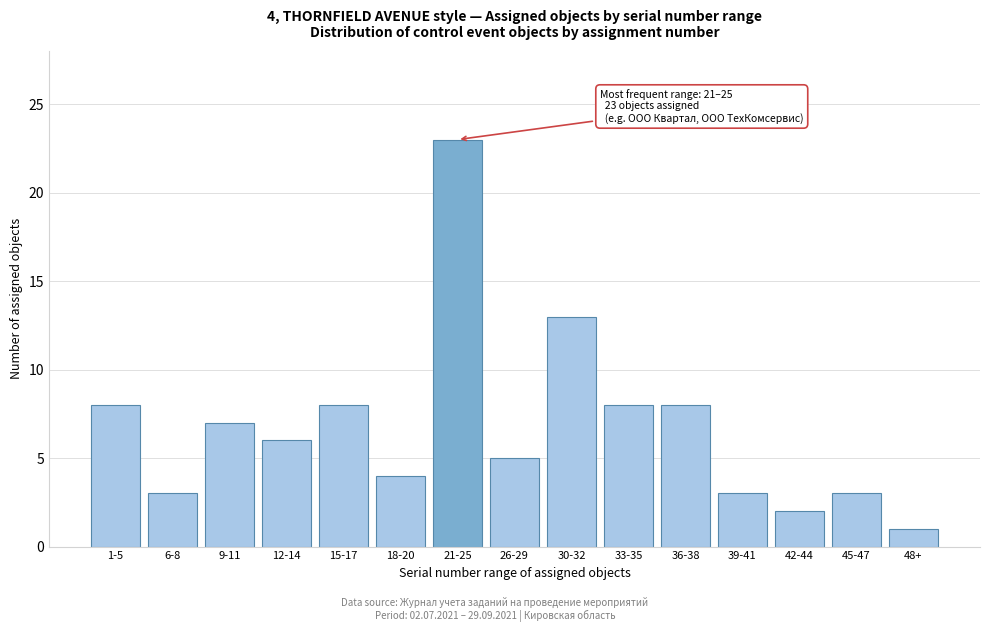

Reading left to right, transcribe all the data shown in this chart.

1-5=8	6-8=3	9-11=7	12-14=6	15-17=8	18-20=4	21-25=23	26-29=5	30-32=13	33-35=8	36-38=8	39-41=3	42-44=2	45-47=3	48+=1